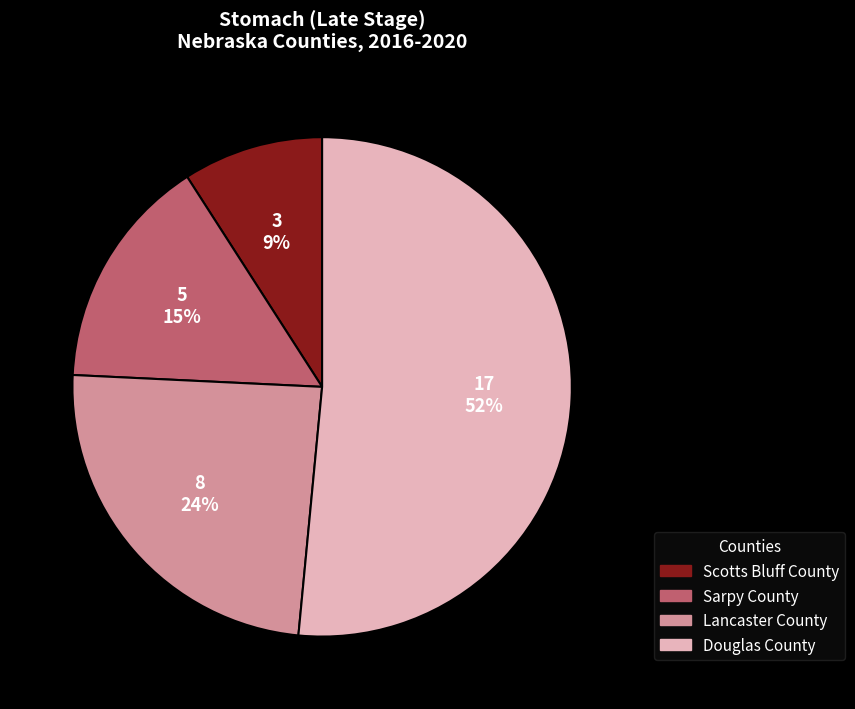

Is it true that Sarpy County is 15% of the pie?

True